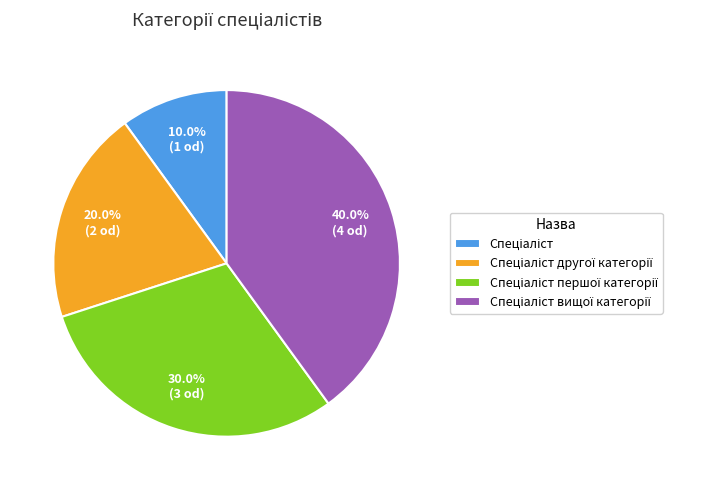

Is there any slice that represents more than half of the pie?

No